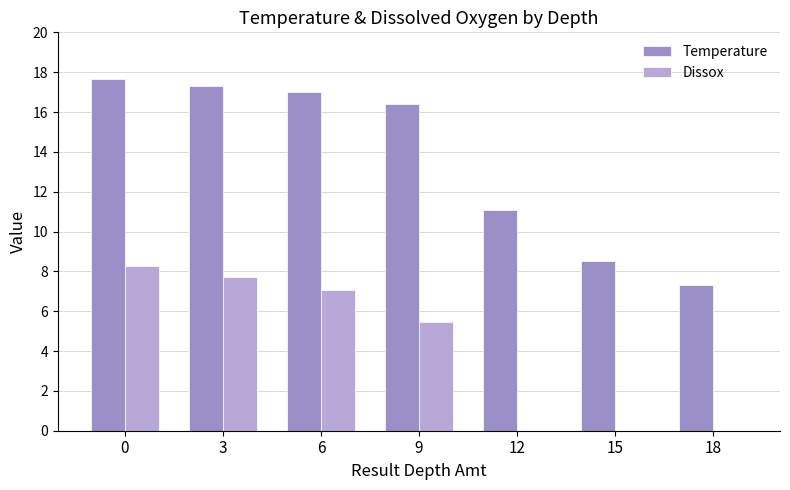

The Temperature series shows 7.3 at 18. True or false?

True